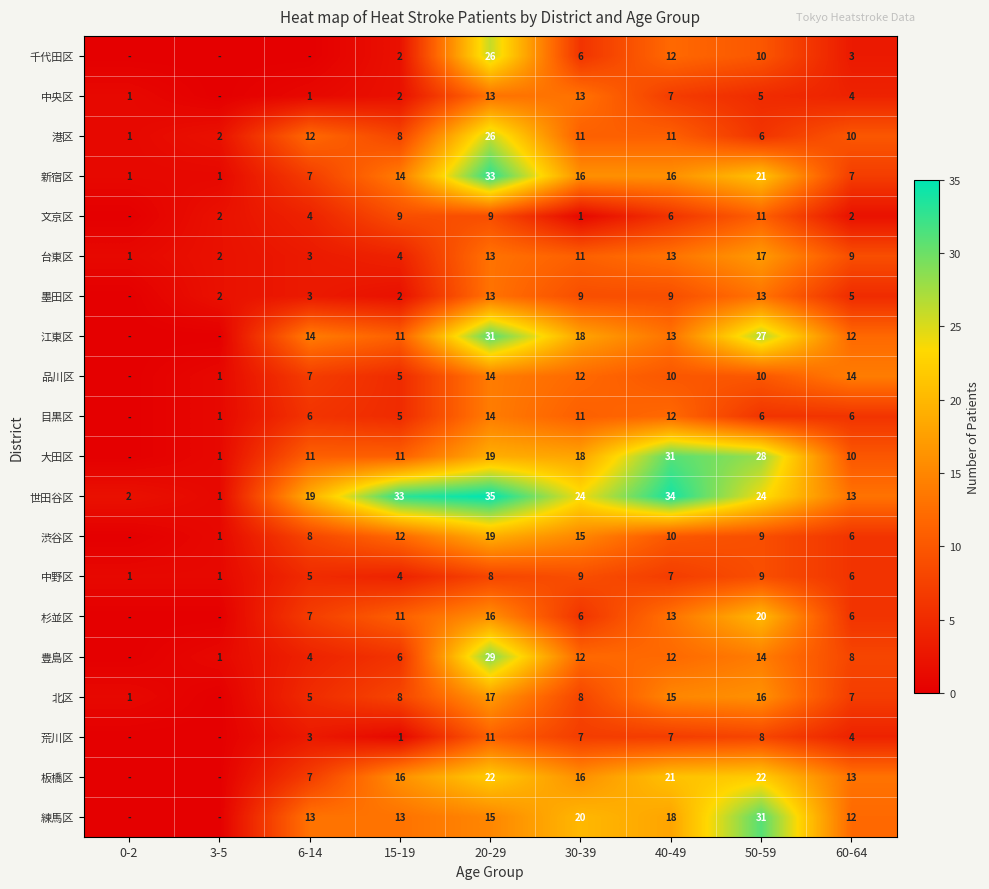

What is the total value across all series at 0-2?

8